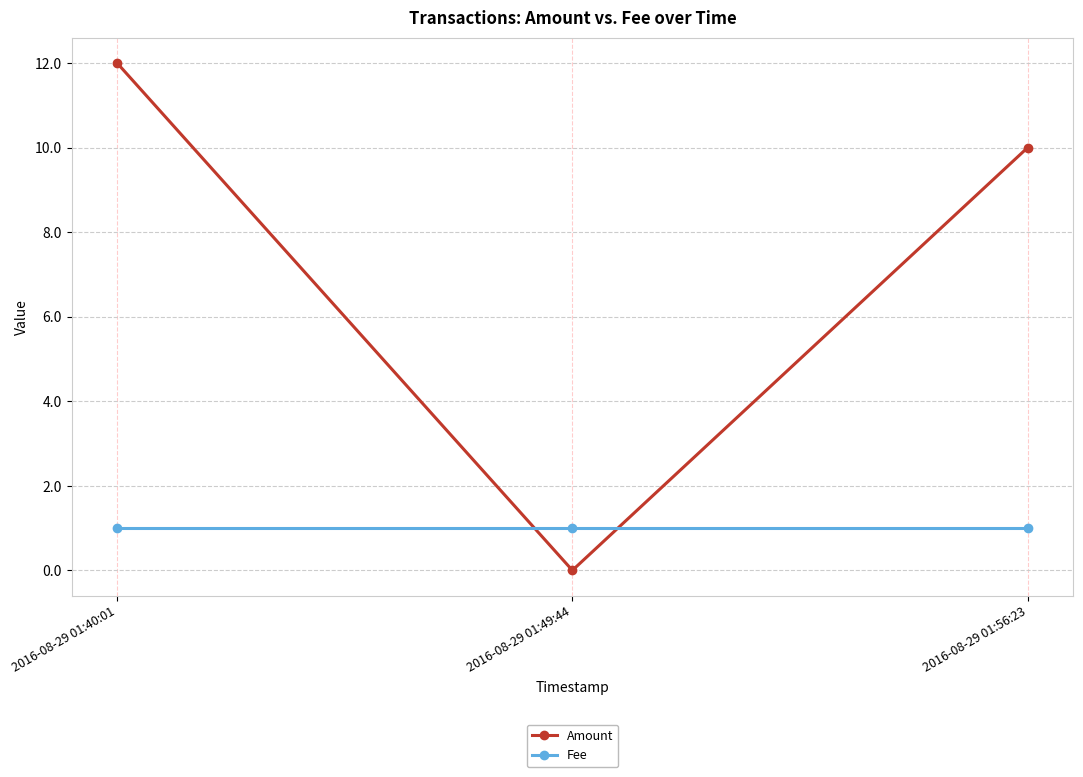

The value of Amount at 2016-08-29 01:56:23 is 10. True or false?

True